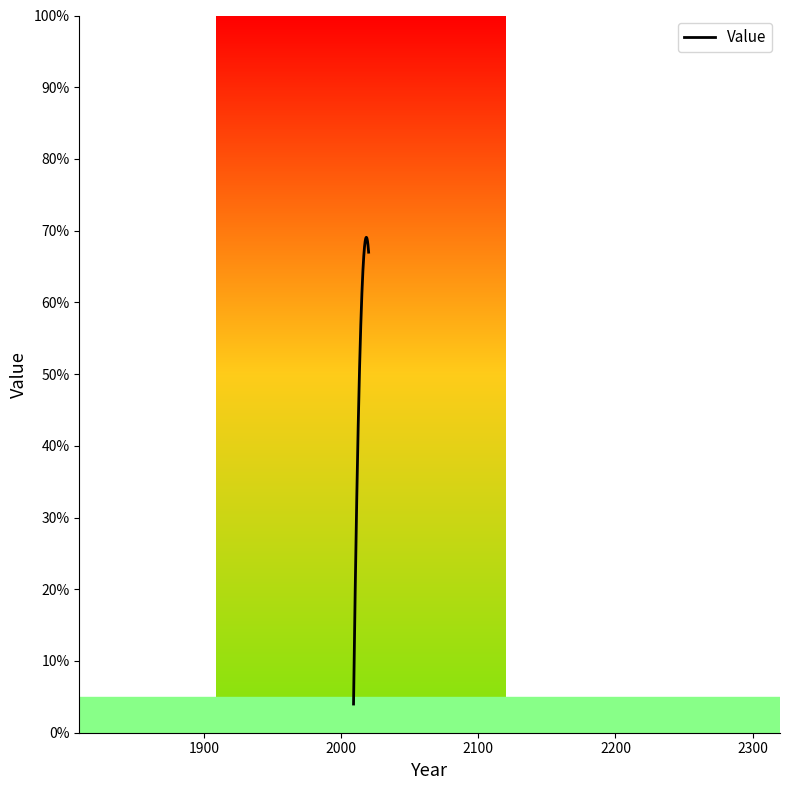

What is the difference between the maximum and minimum values?

65.1